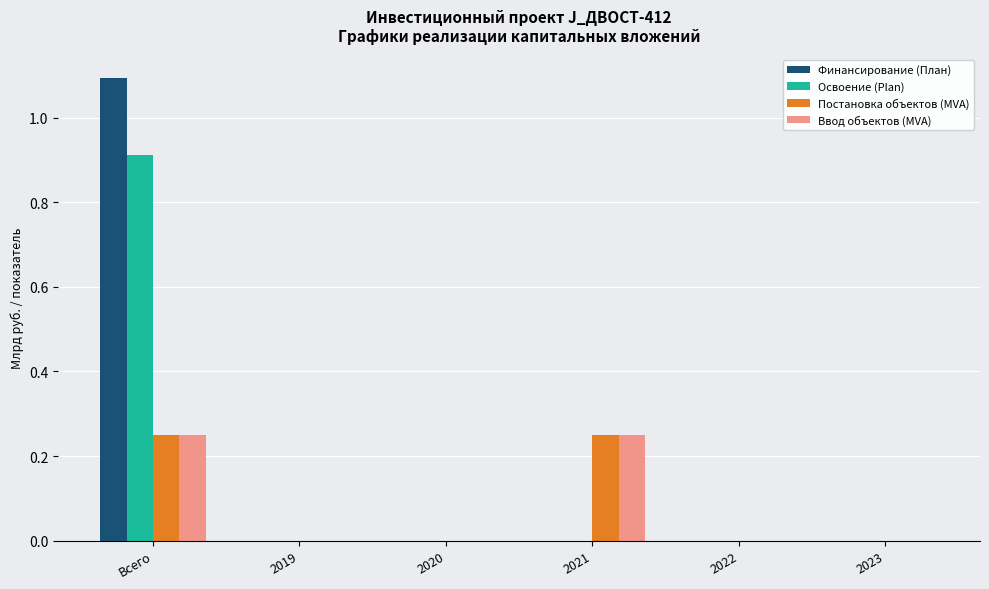

At which category is the sum across all series the highest?

Всего